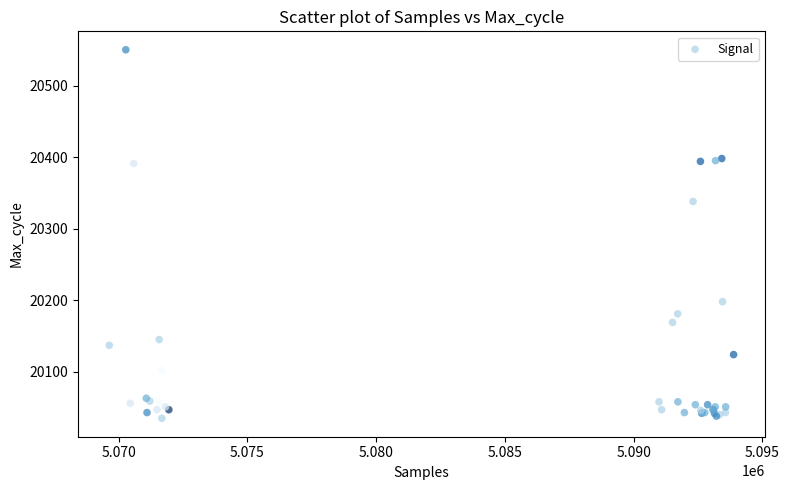

What Y value in the scatter plot is closest to 20292?

20338